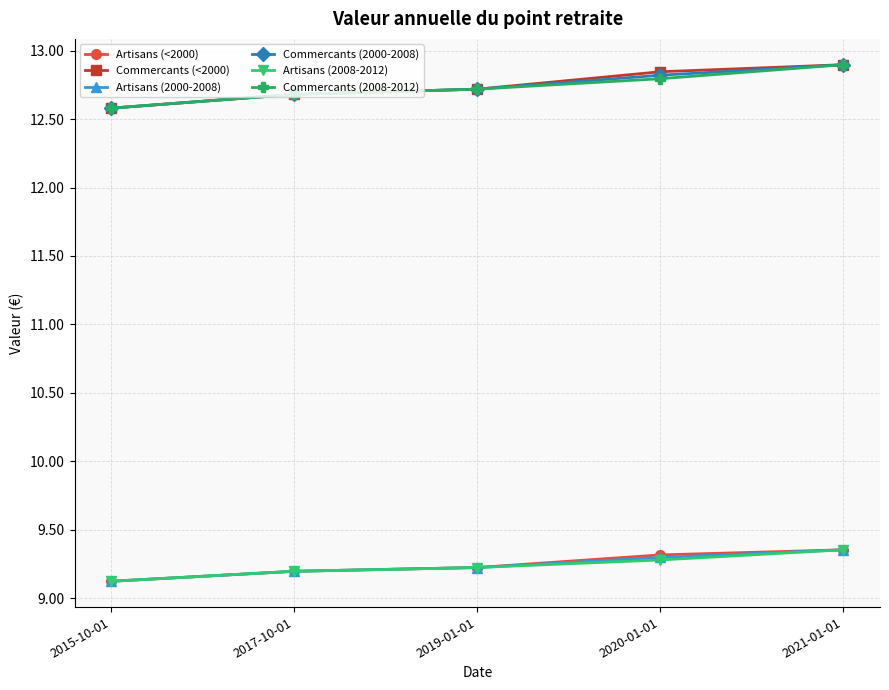

True or false: Artisans (<2000) and Commercants (2000-2008) intersect in this chart.

False